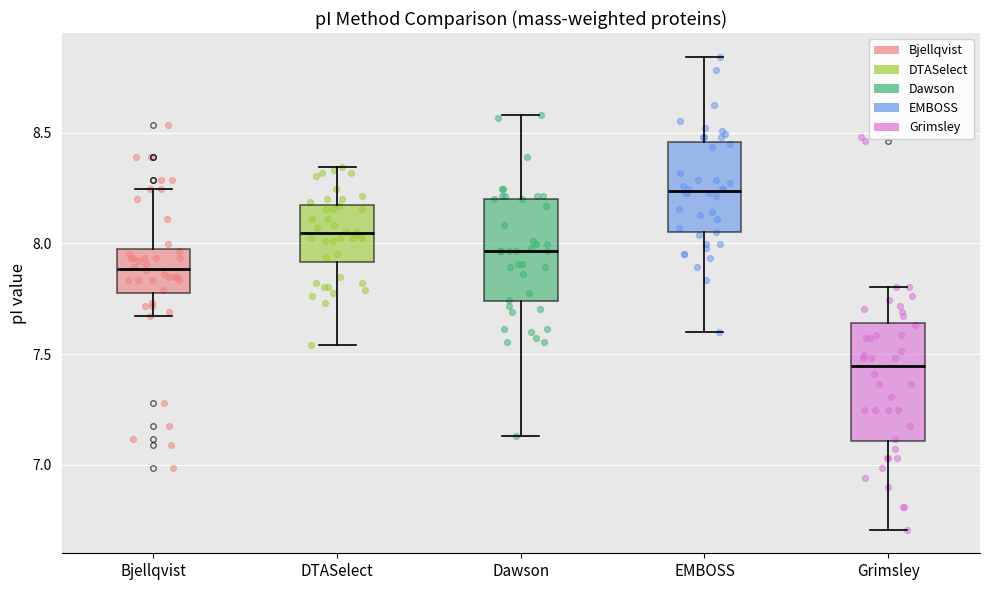

Which box is the tallest, from its lower edge to its upper edge?

Grimsley